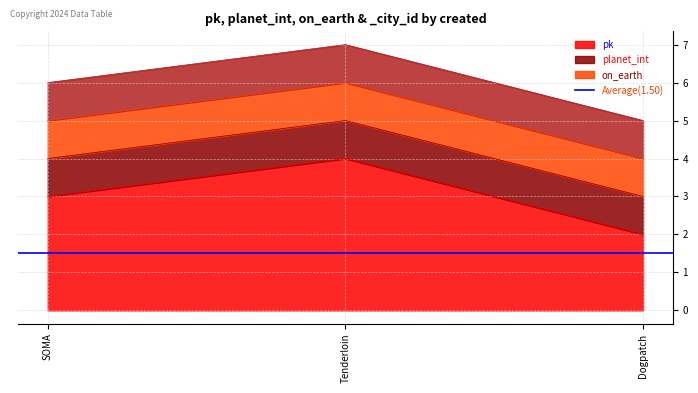

What is the maximum value for on_earth?

1